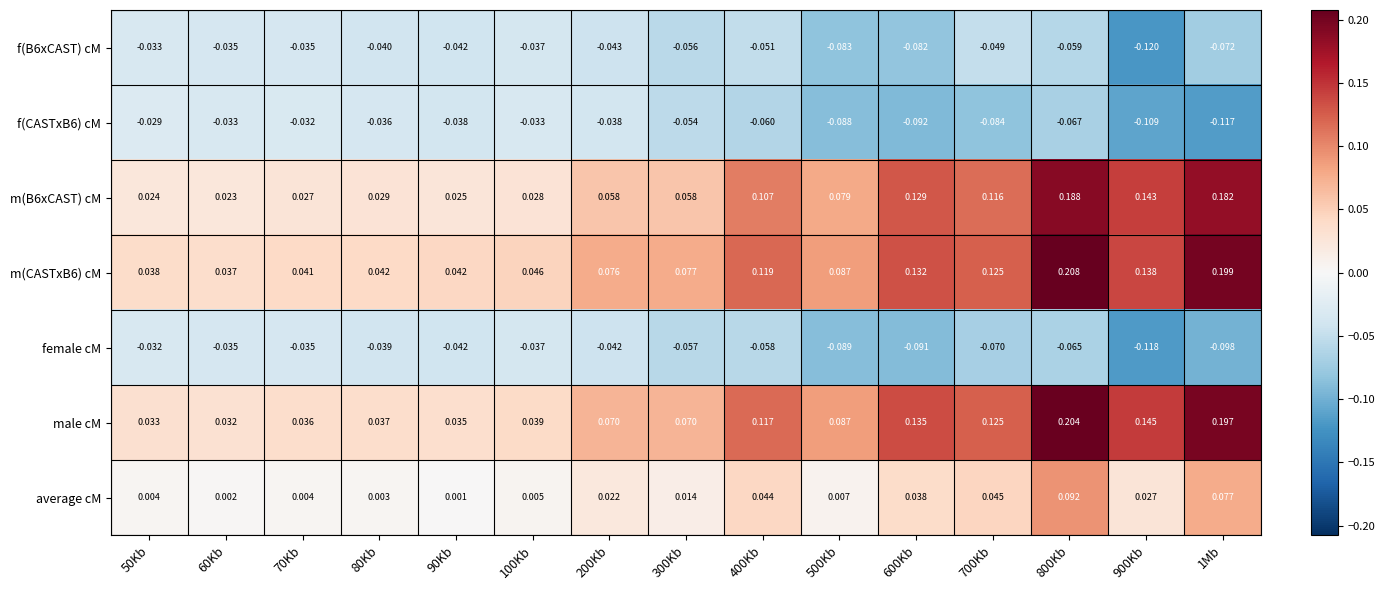

At which category is the sum across all series the highest?

800Kb